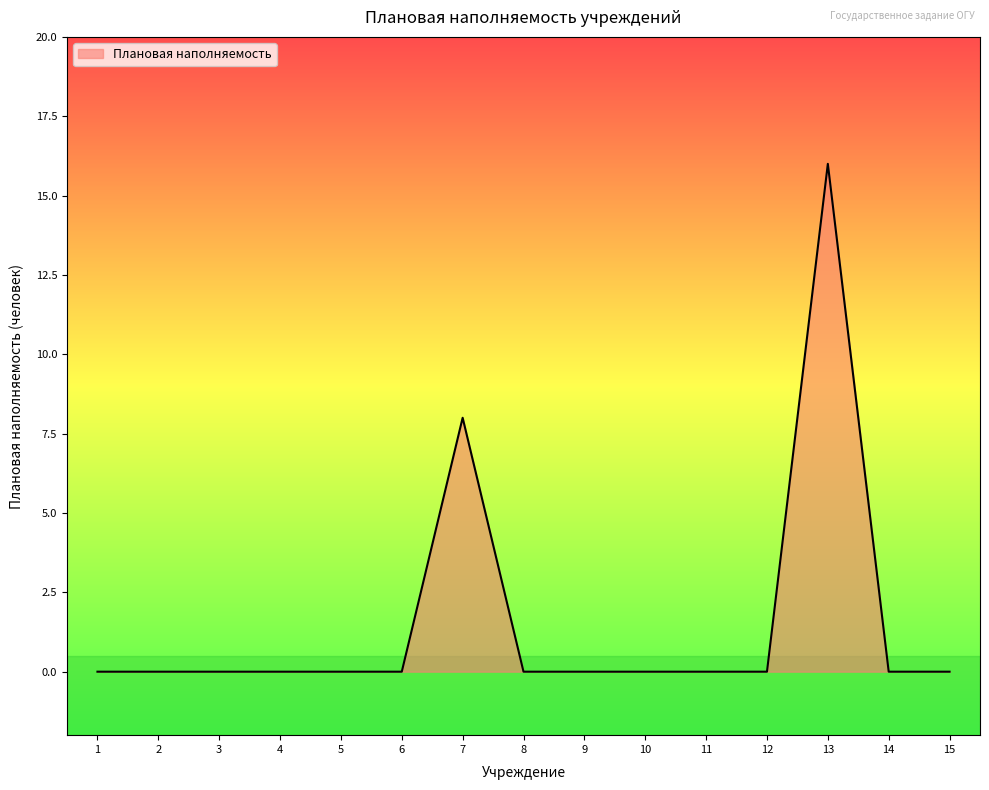

Does the chart display data point markers on the line(s)?

No